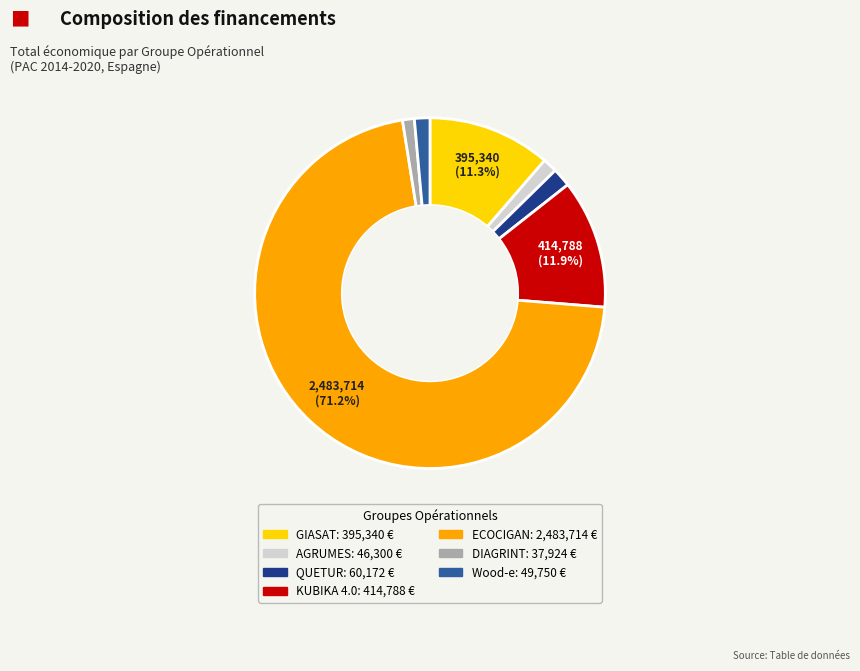

Count the number of slices in the pie.

7